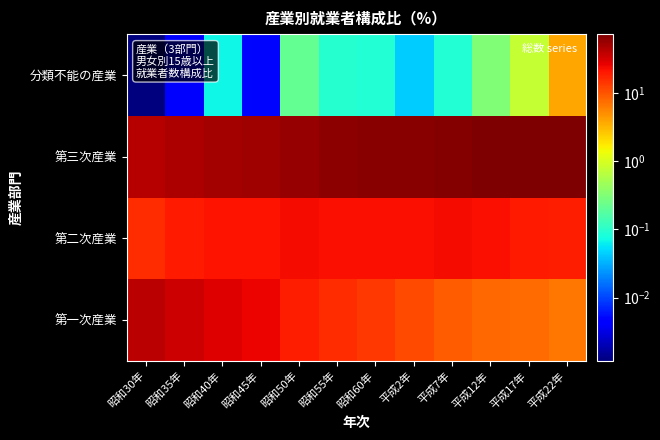

What is the total value across all series at 昭和45年?

100.0